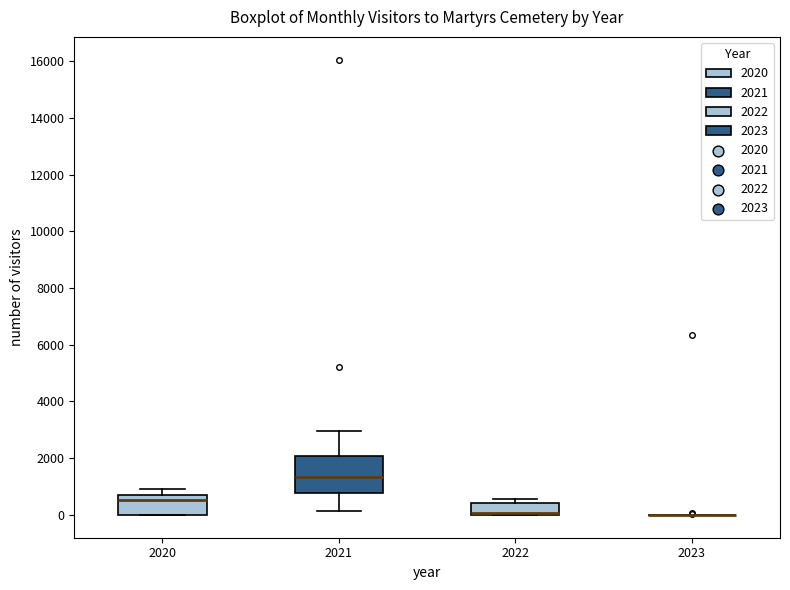

Where does the upper whisker of the box at x = 2020 end on the y-axis? The values are not printed on the chart, so give them approximately, as read against the axis.

1000